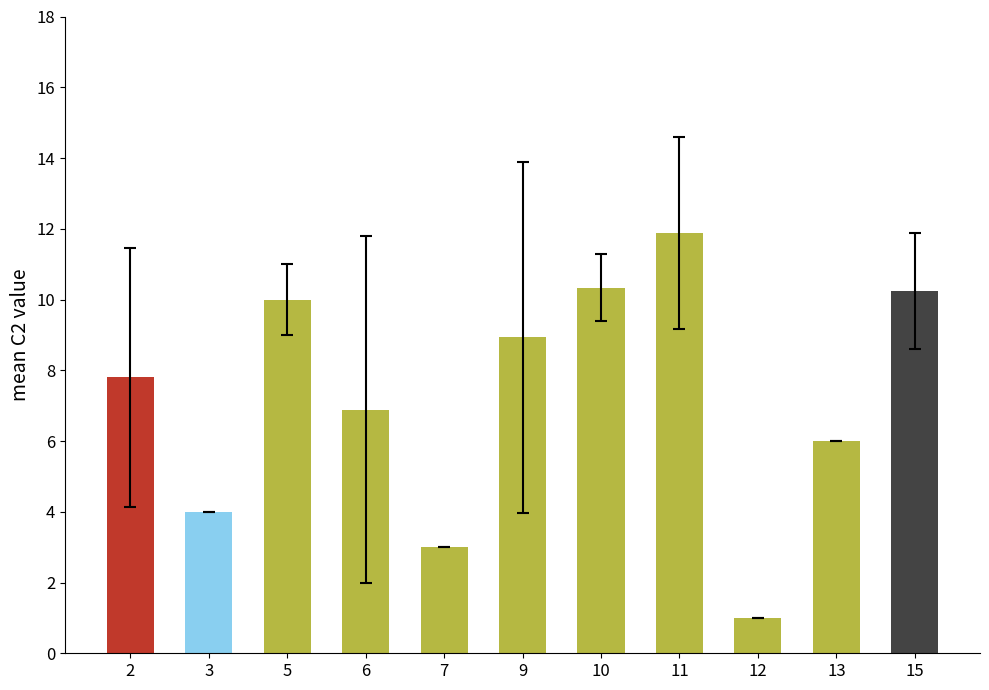

The value at 15 is 10.2. True or false?

True